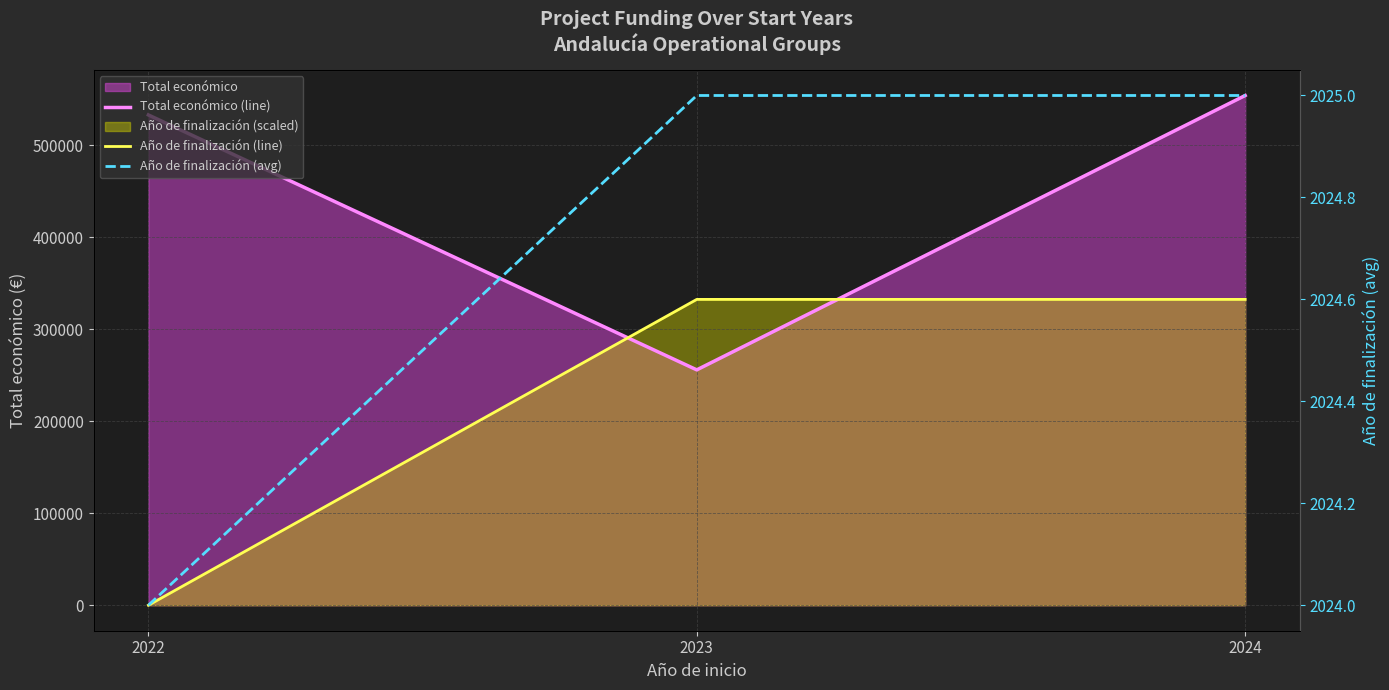

Reading right to left, extract all data points from this chart.

Total económico (line): 554245.0	255921.0	533101.0
Año de finalización (line): 332547.0	332547.0	0.0
Año de finalización (avg): 2025.0	2025.0	2024.0